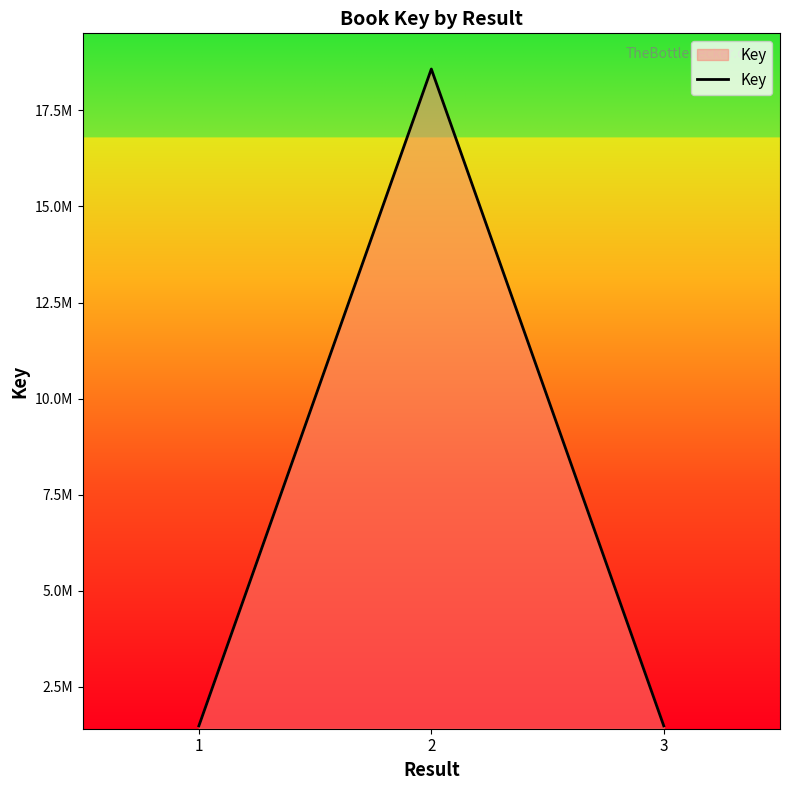

What is the minimum value shown in the chart?

1485157